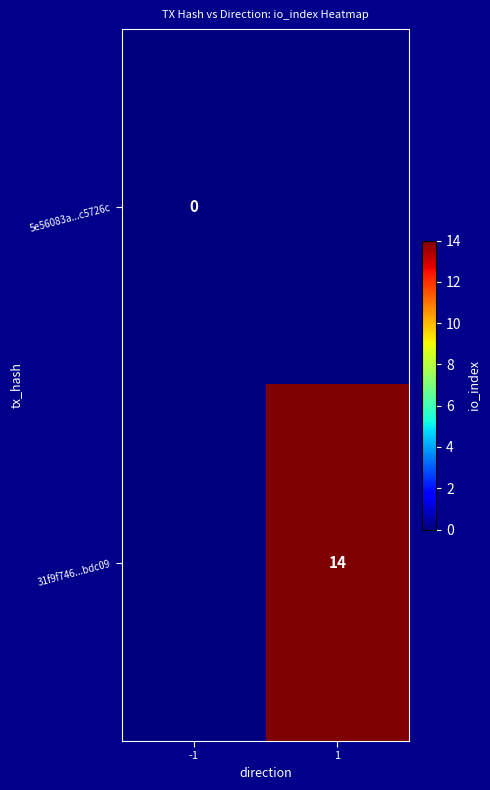

Is it true that 31f9f746...bdc09 equals 23 at 1?

False